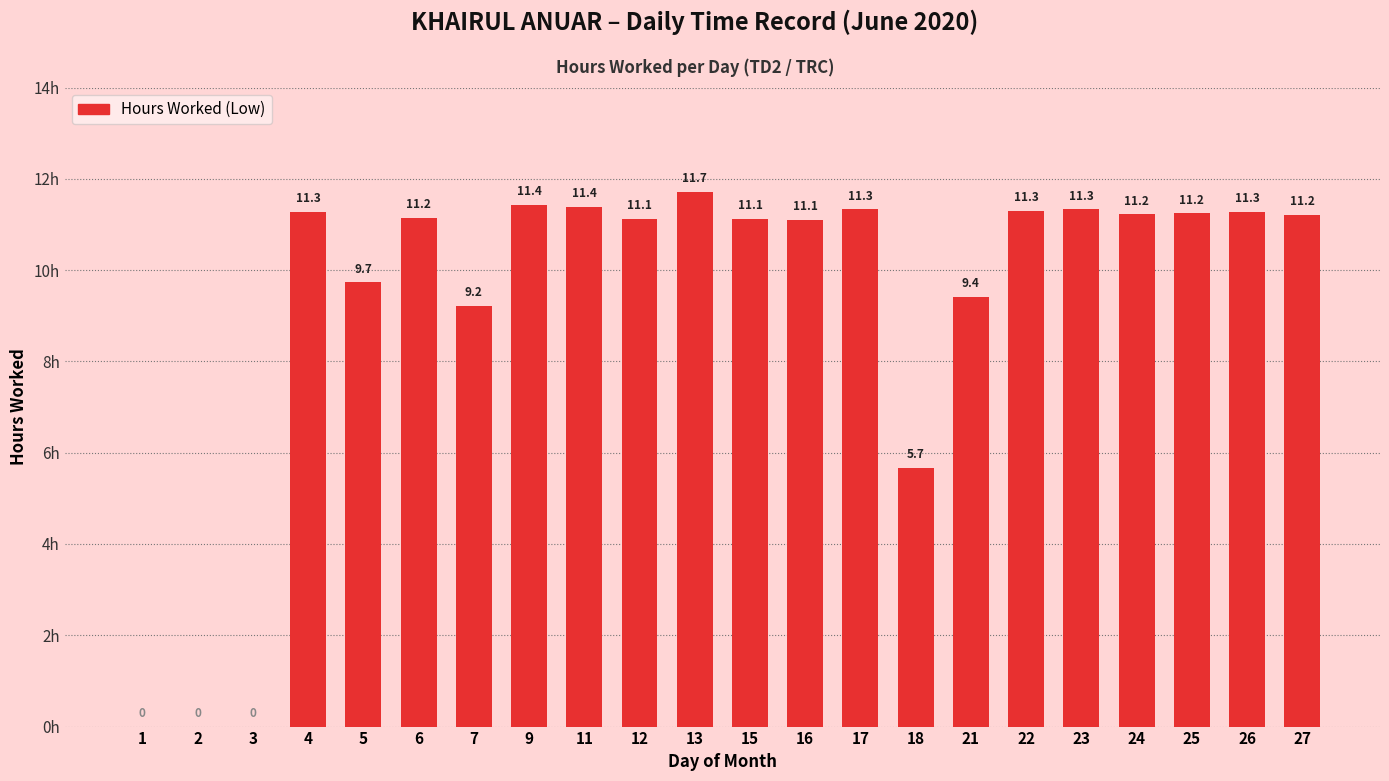

Approximately how many times larger is the value at 4 compared to 15?

1.0